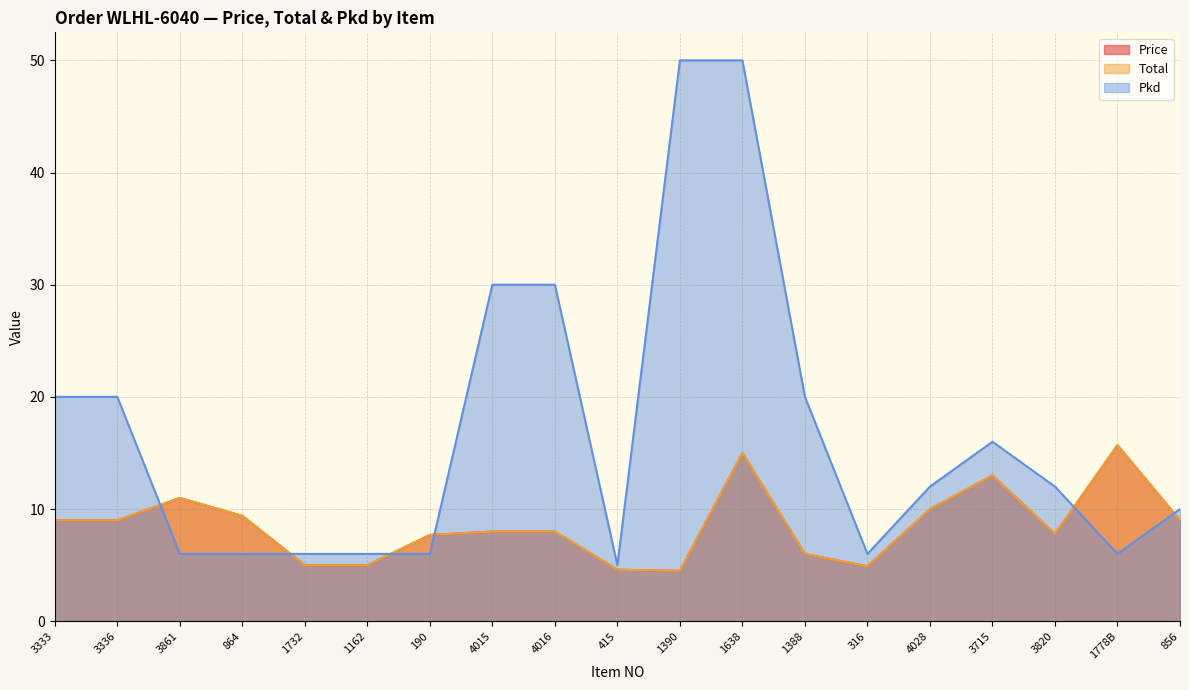

What is the value of the Price point at the 17th from the left?

7.8